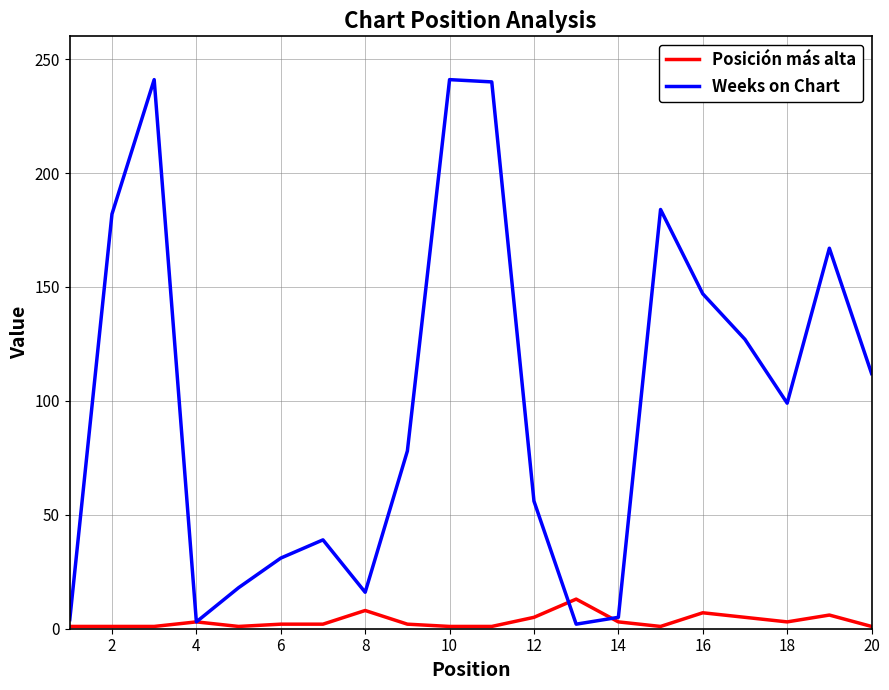

What is the sum of all Posición más alta values?

67